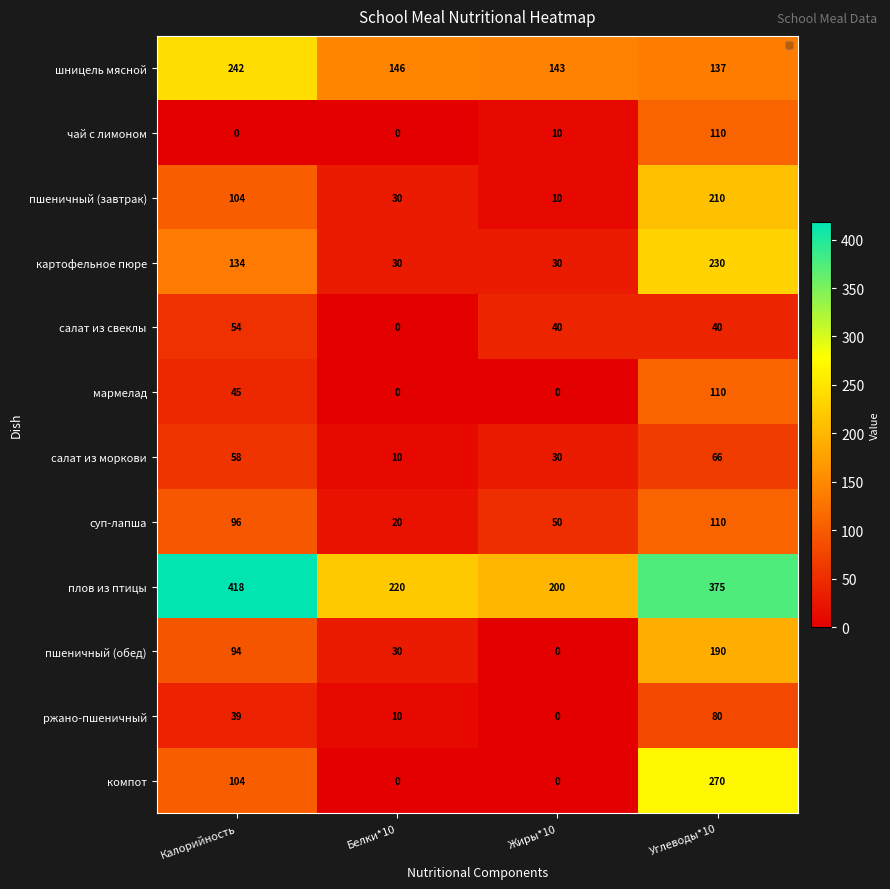

Is it true that пшеничный (обед) equals -76 at Жиры*10?

False